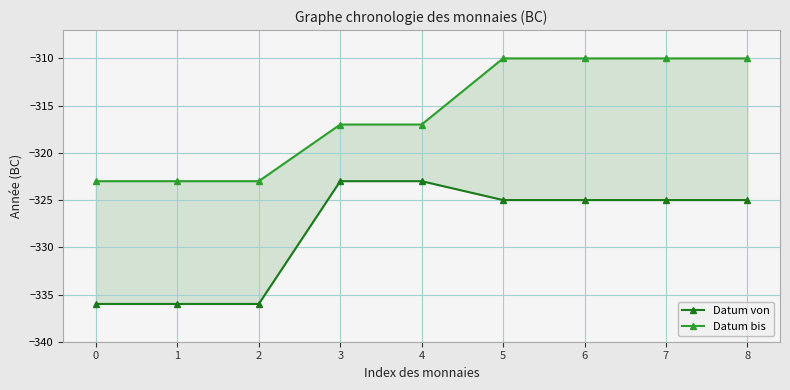

At 4, list the series in order from smallest to largest.

Datum von, Datum bis